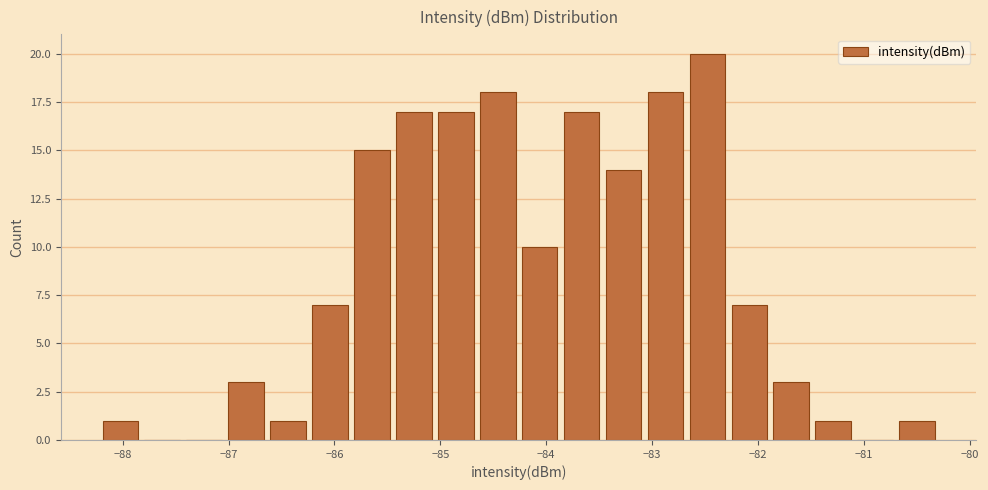

Read against the x-axis, roughly where is the centre of the tallest bar?

-82.5